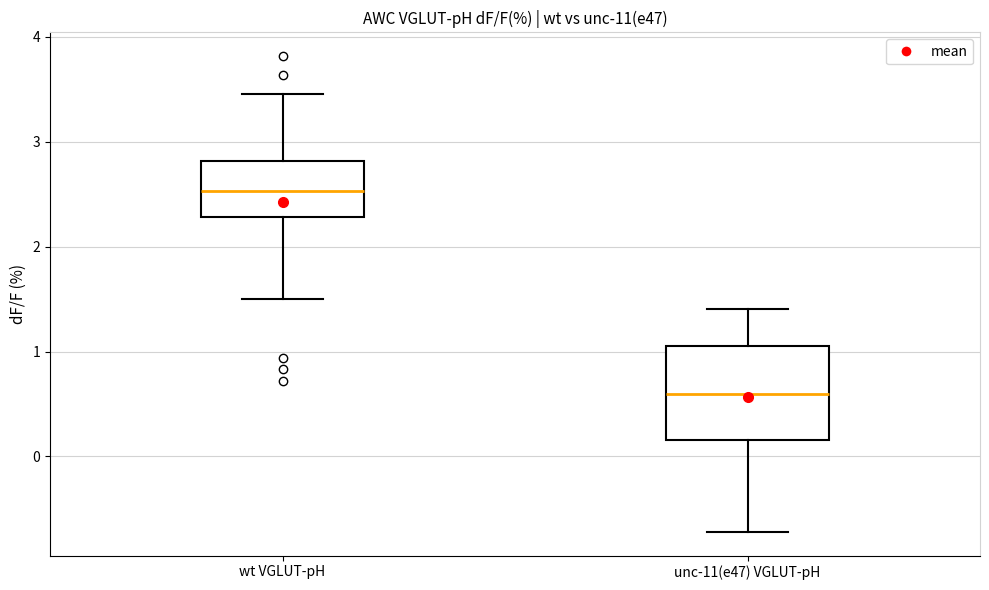

Reading left to right, transcribe this box plot: for each box, give where its median line is, the range the box spans, and where its two whiskers end, as read against the y-axis. The values are not printed on the chart, so give them approximately, as read against the axis.

wt VGLUT-pH: median 2.5, box 2.3 to 2.8, whiskers 1.5 to 3.5
unc-11(e47) VGLUT-pH: median 0.6, box 0.2 to 1.1, whiskers -0.7 to 1.4